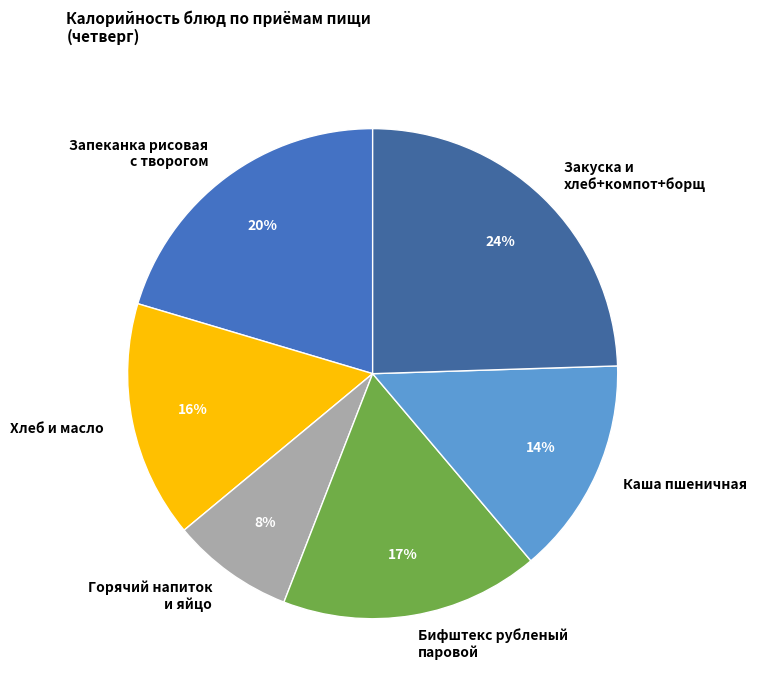

How many segments does this pie chart have?

6